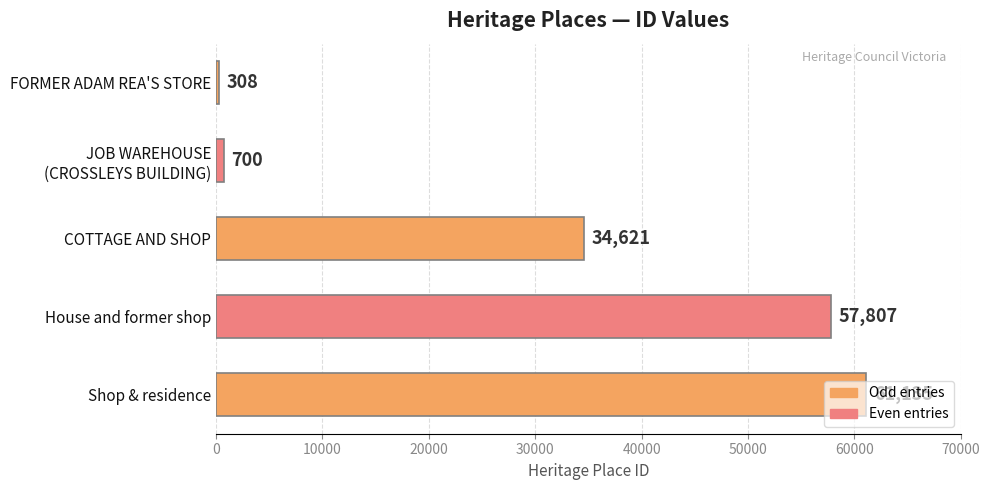

Approximately how many times larger is the value at House and former shop compared to FORMER ADAM REA'S STORE?

187.7